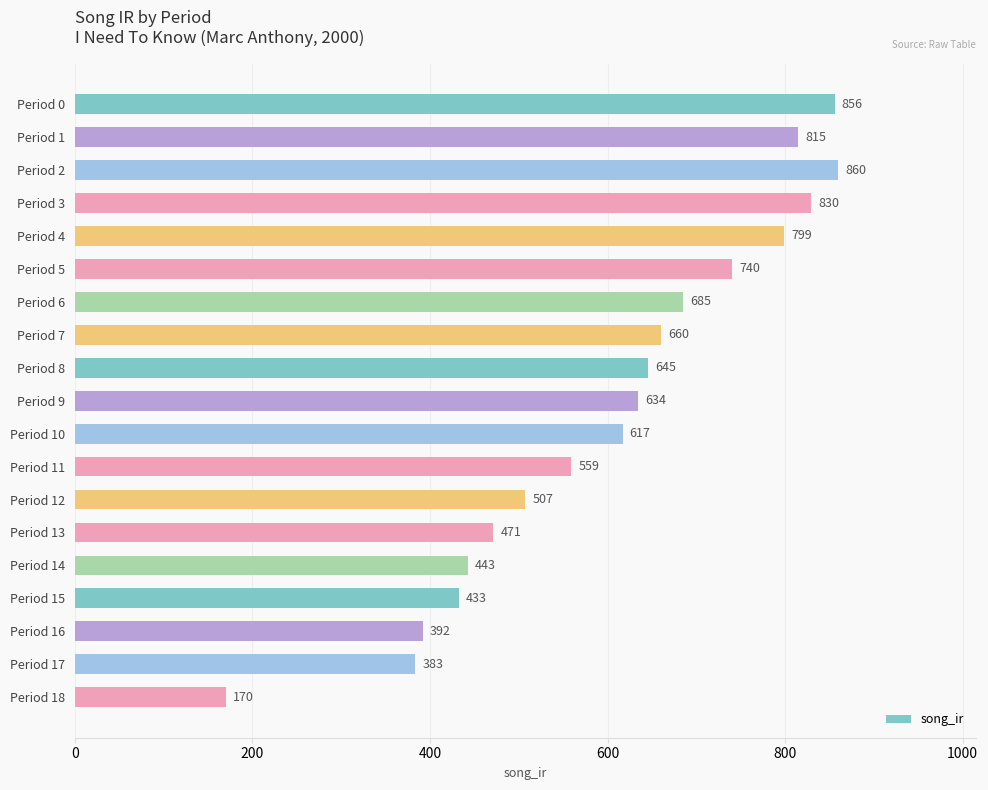

The chart shows a value of 1128.2 at Period 0. True or false?

False